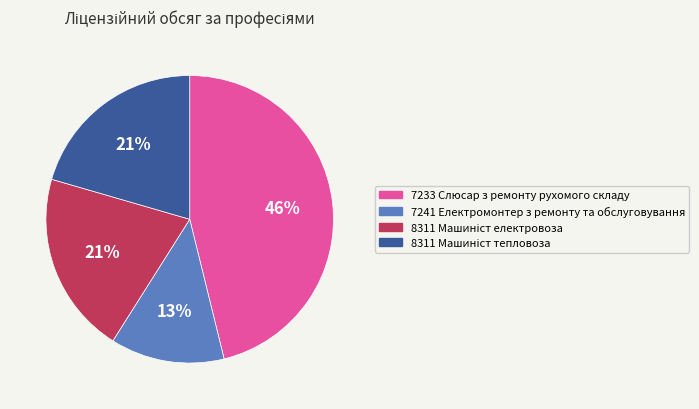

To the nearest percent, what percentage of the pie is 7233 Слюсар з ремонту рухомого складу?

46%